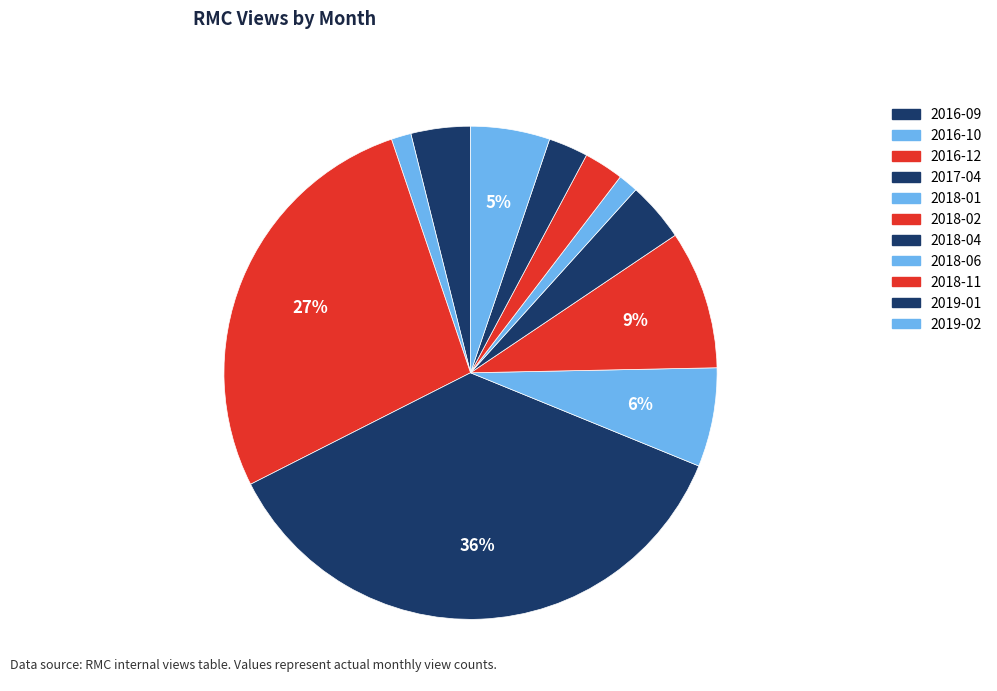

Which has a higher value, 2016-12 or 2018-04?

2016-12